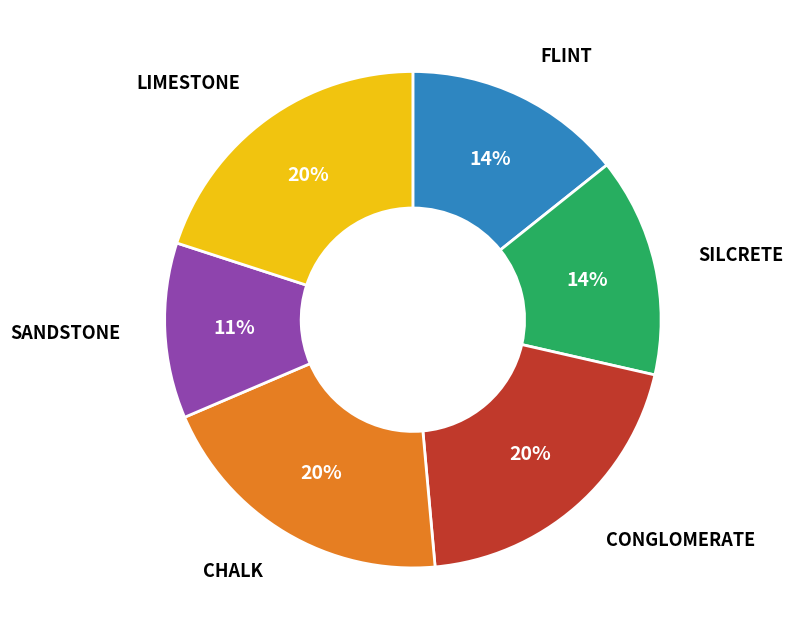

Is there a majority slice in this chart?

No